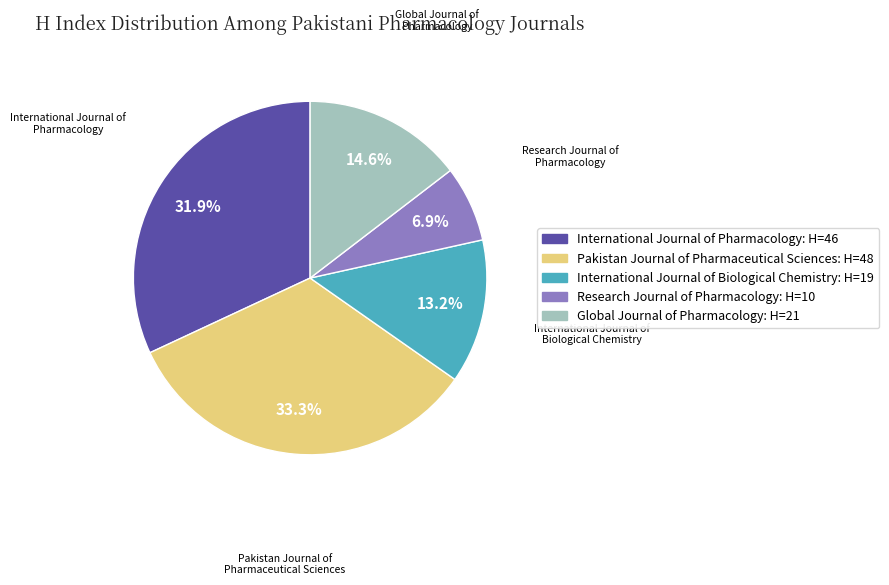

Approximately how many times larger is the value at International Journal of Pharmacology compared to Research Journal of Pharmacology?

4.6